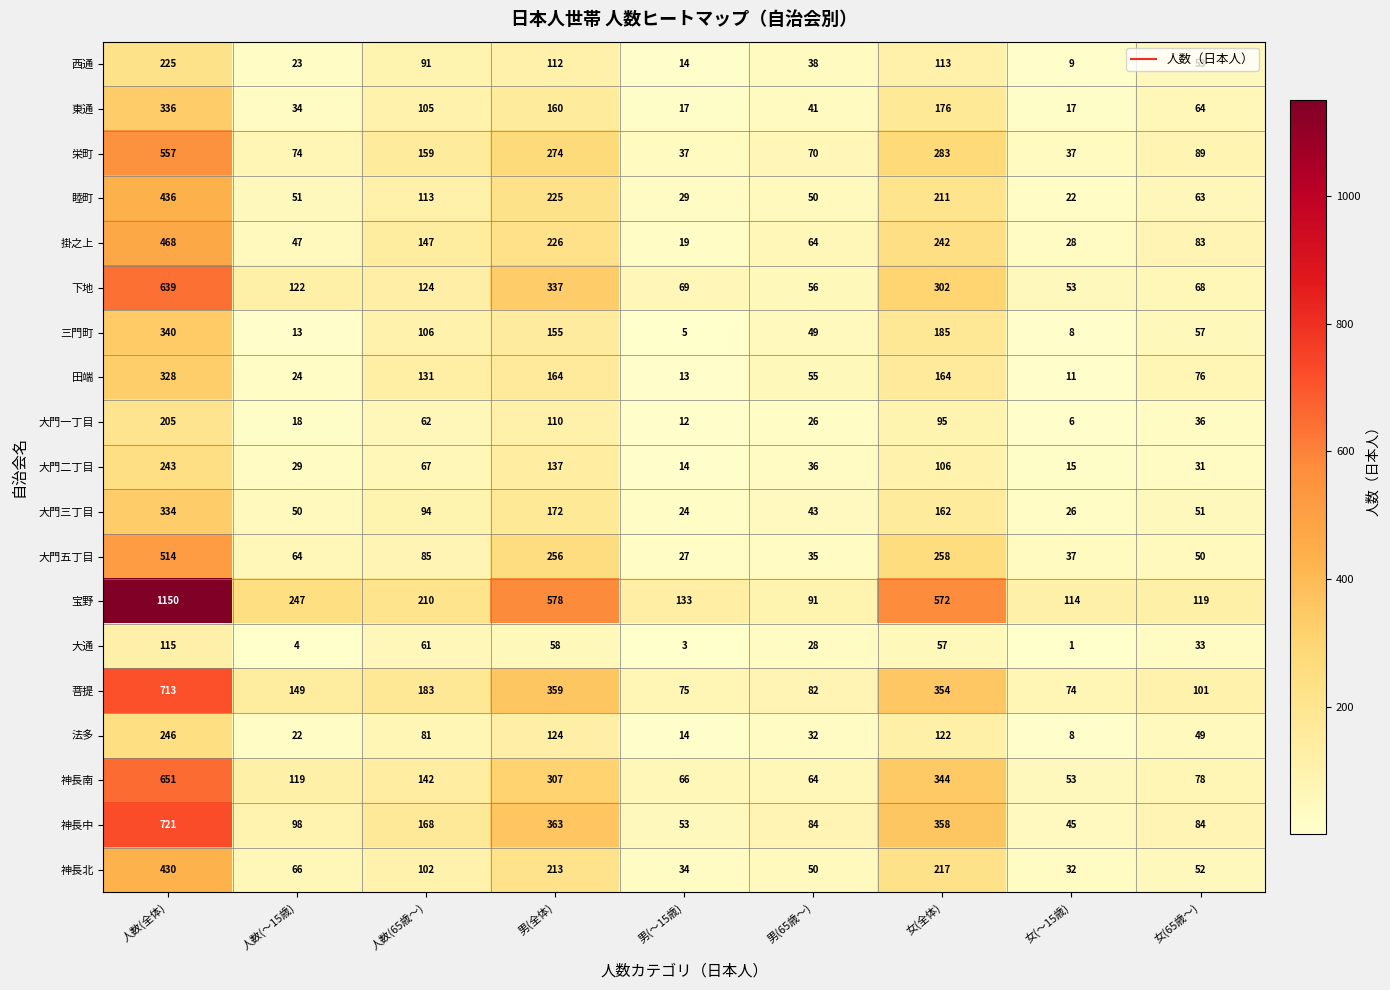

List the series in order of their peak value, highest first.

宝野, 神長中, 菩提, 神長南, 下地, 栄町, 大門五丁目, 掛之上, 睦町, 神長北, 三門町, 東通, 大門三丁目, 田端, 法多, 大門二丁目, 西通, 大門一丁目, 大通